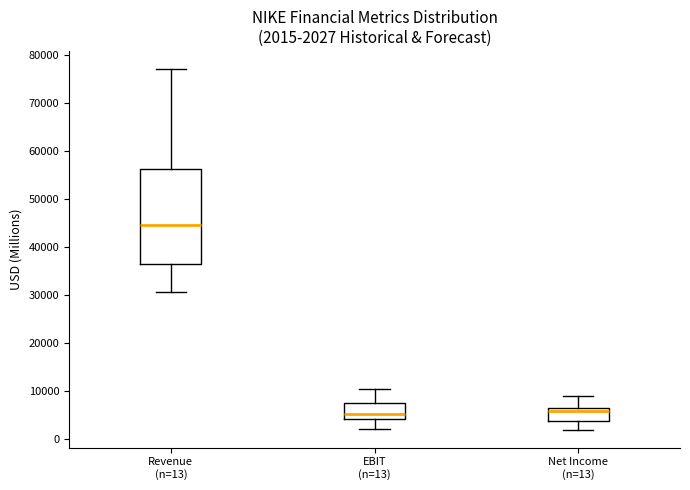

Comparing the boxes themselves (not the whiskers), which one is the tallest?

Revenue (n=13)